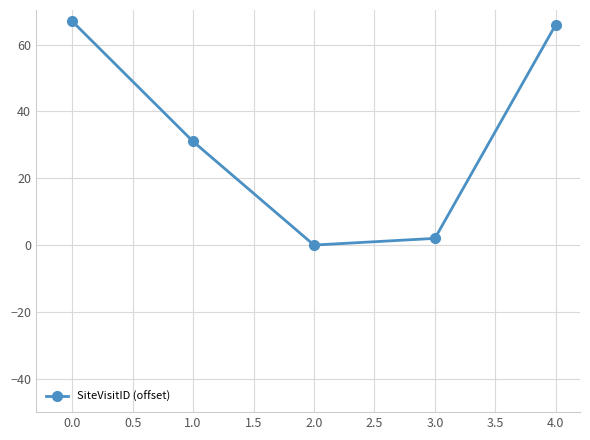

Reading left to right, transcribe all the data shown in this chart.

0.0=67	1.0=31	2.0=0	3.0=2	4.0=66